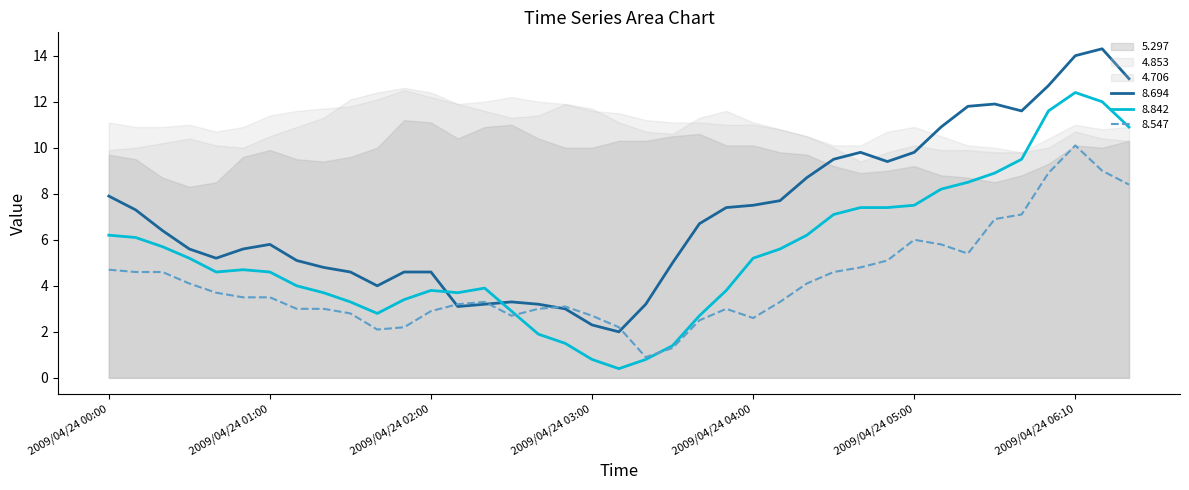

After their last crossing, which series has the higher values: 8.547 or 8.694?

8.694